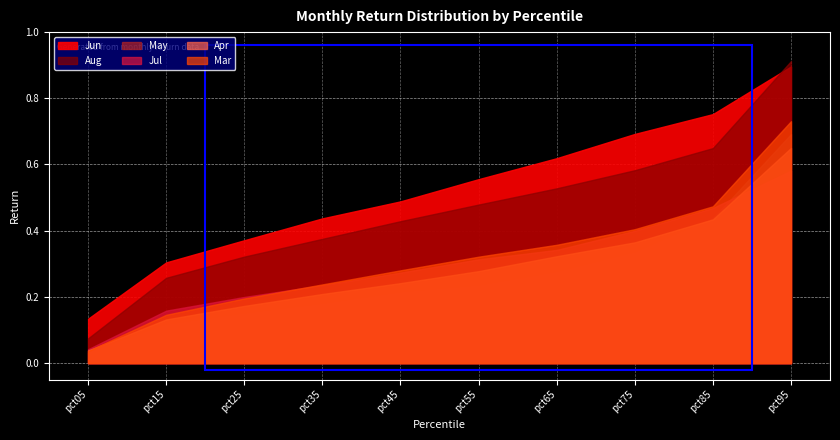

Rank the series by their maximum value, from highest to lowest.

Aug, Jun, Mar, May, Apr, Jul